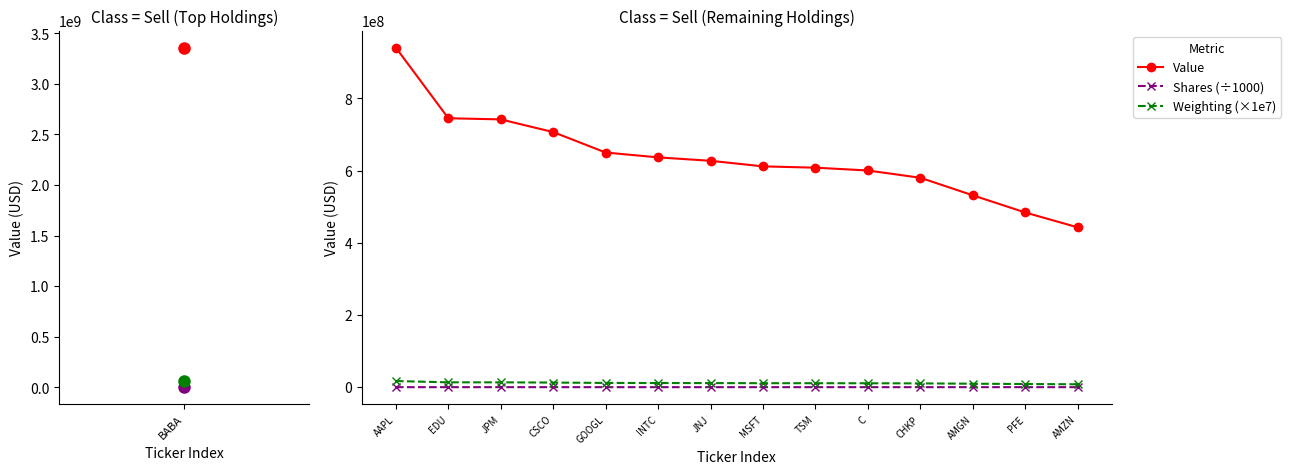

What is the label of the 9th point from the right?

INTC